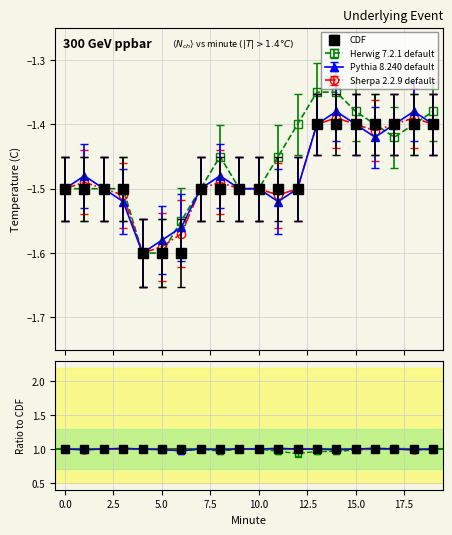

How many interior local peaks does the Pythia 8.240 default series have?

4